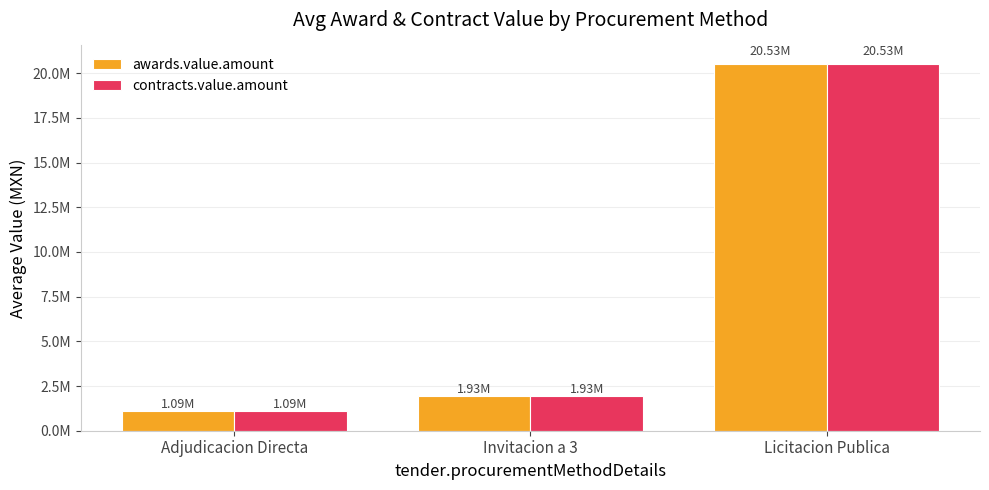

What is the value of the awards.value.amount bar at the 3rd from the left?

20528416.3